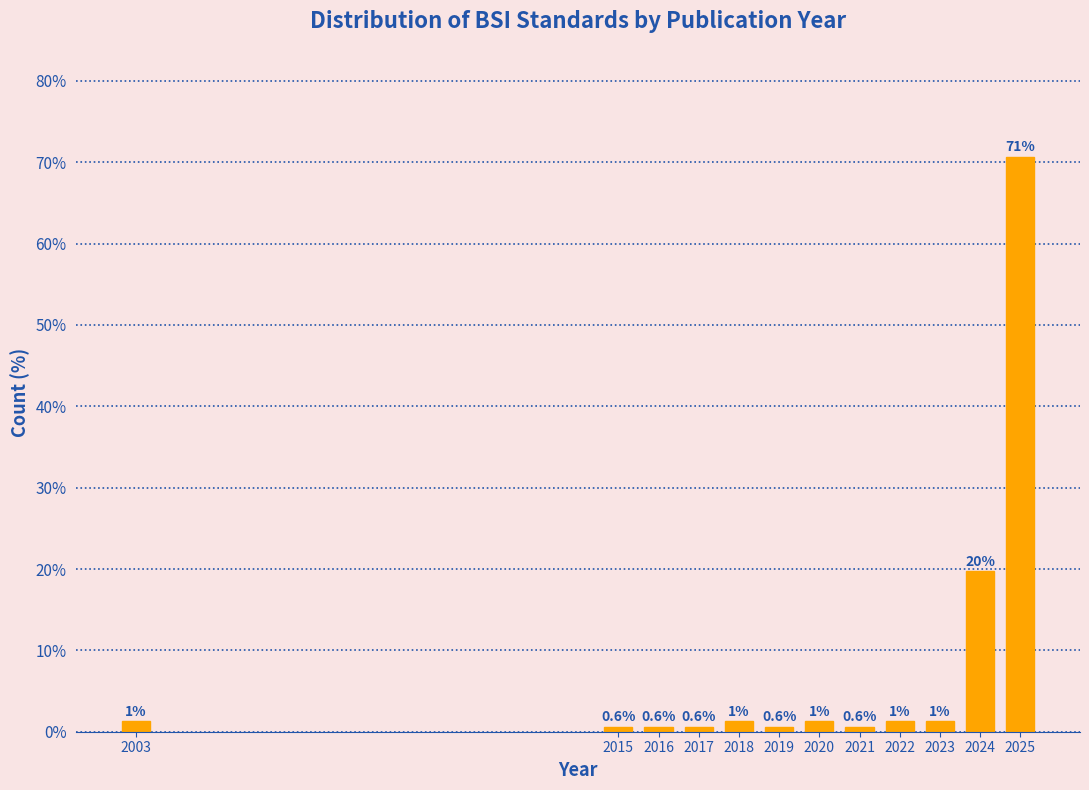

Between 2003 and 2024, which is larger?

2024